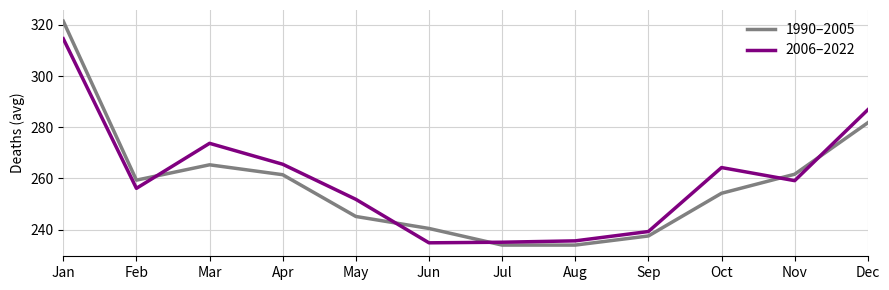

After their last crossing, which series has the higher values: 1990–2005 or 2006–2022?

2006–2022